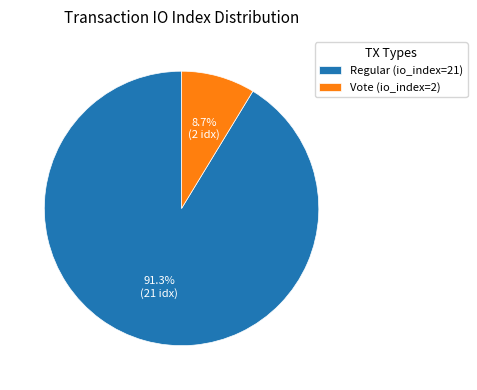

Approximately how many times larger is the value at Regular (io_index=21) compared to Vote (io_index=2)?

10.5